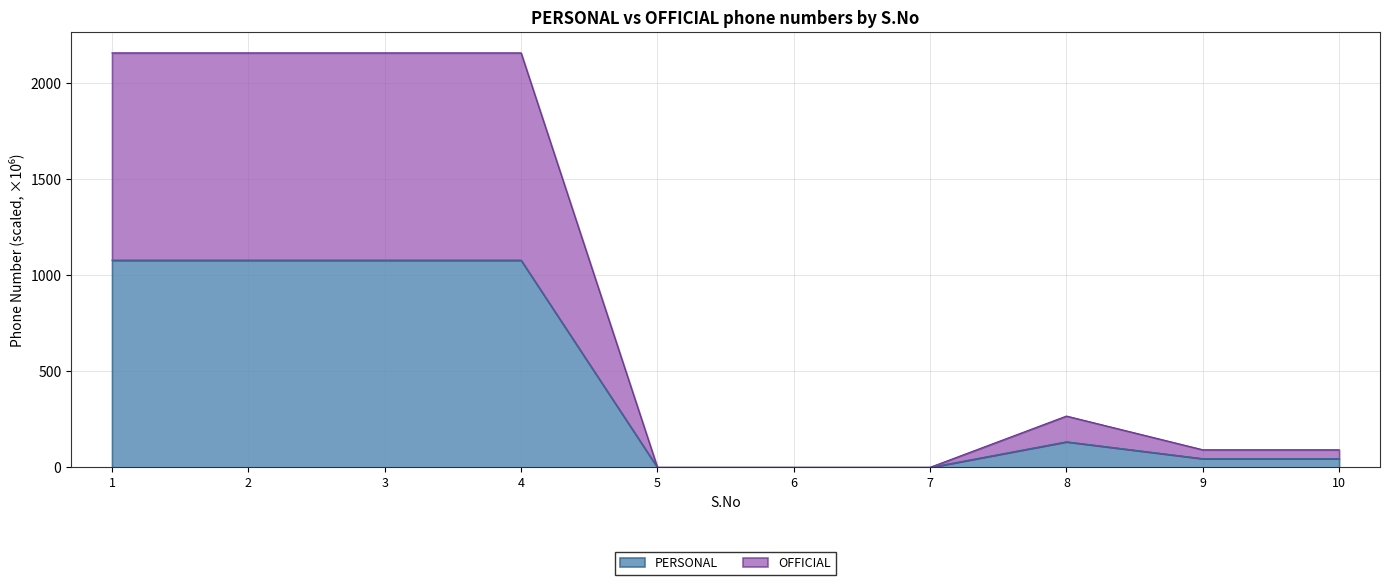

What is the total value across all series at 6?

0.5